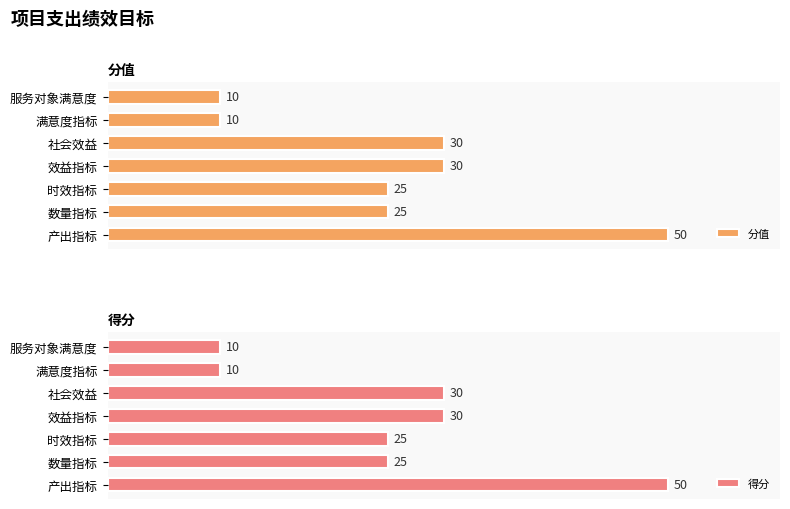

What is the value of the 分值 bar at the 6th from the left?

10